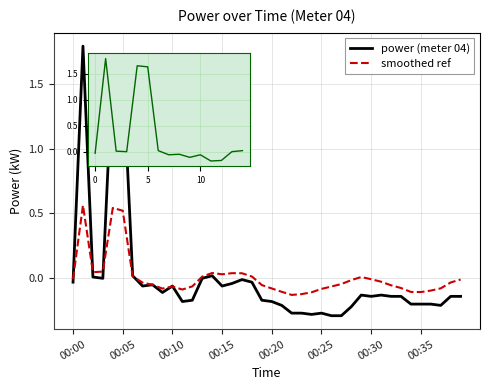

What is the maximum value shown in the chart?

1.8